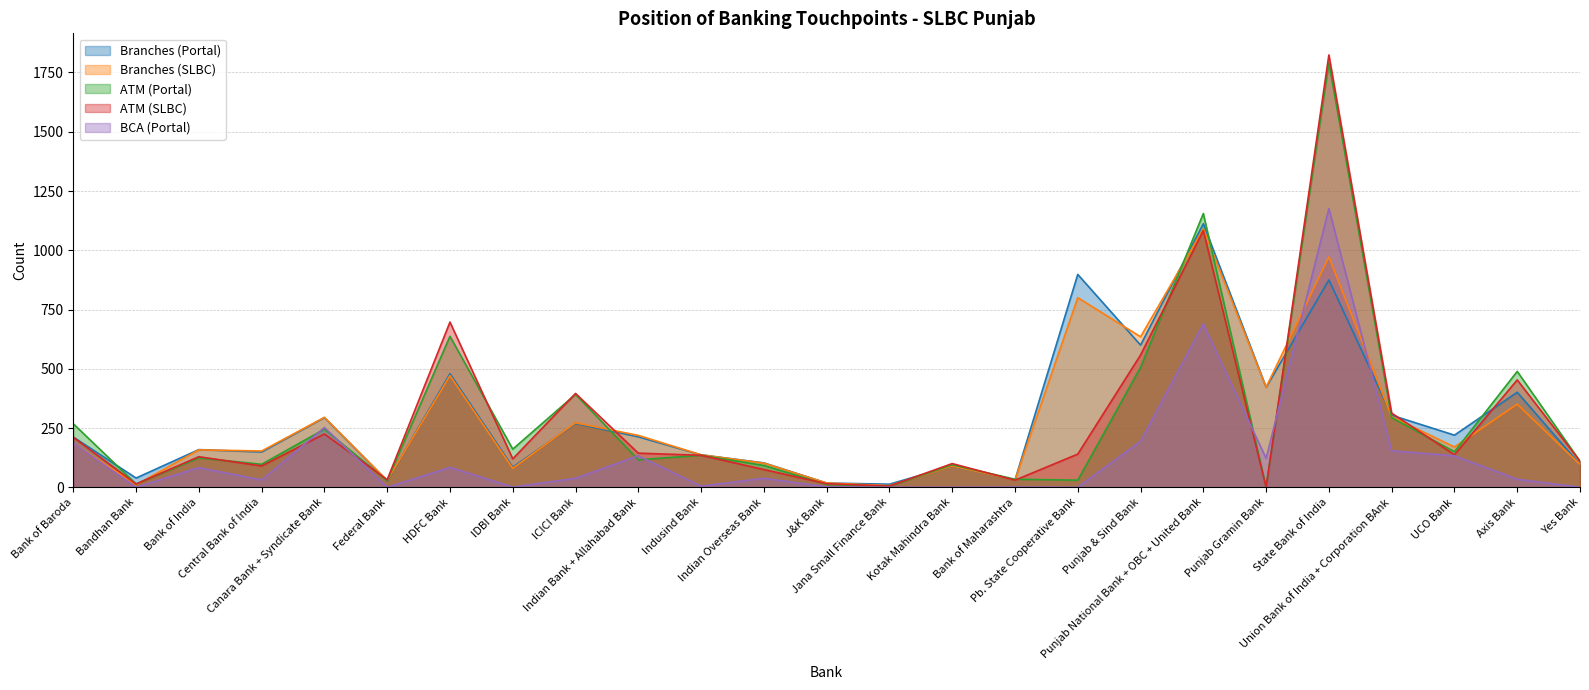

What is the difference between the highest and lowest values at Yes Bank?

110